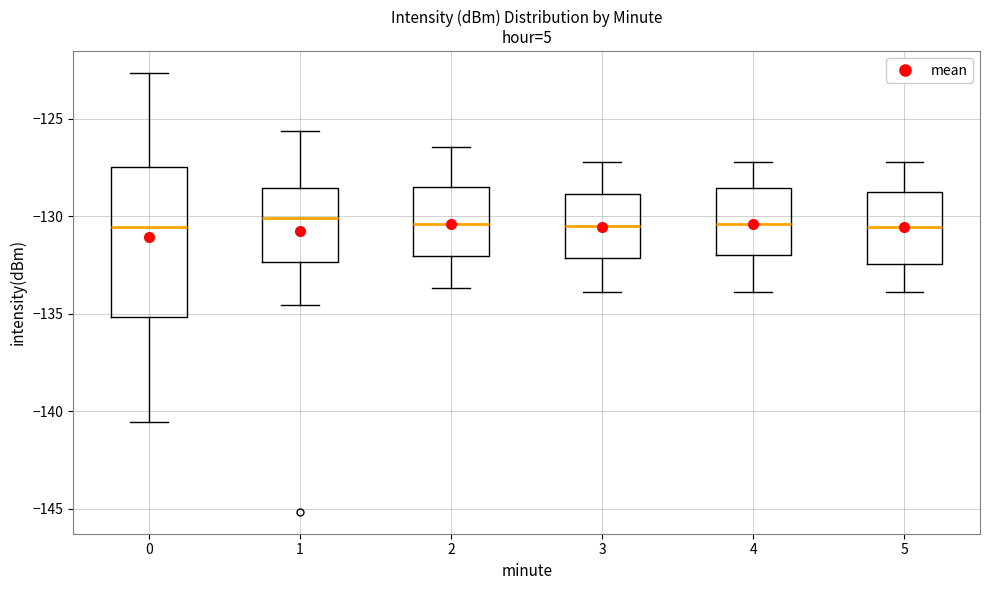

Where does the median line of the box at x = 0 sit on the y-axis? The values are not printed on the chart, so give them approximately, as read against the axis.

-130.5